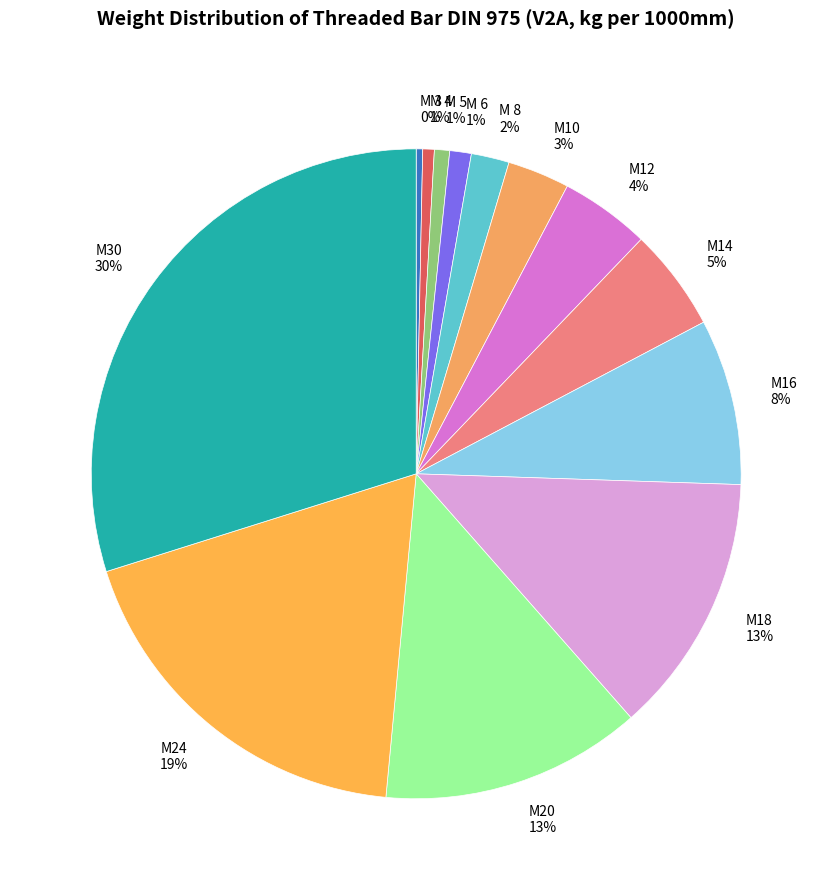

To the nearest percent, what percentage of the pie is M14?

5%